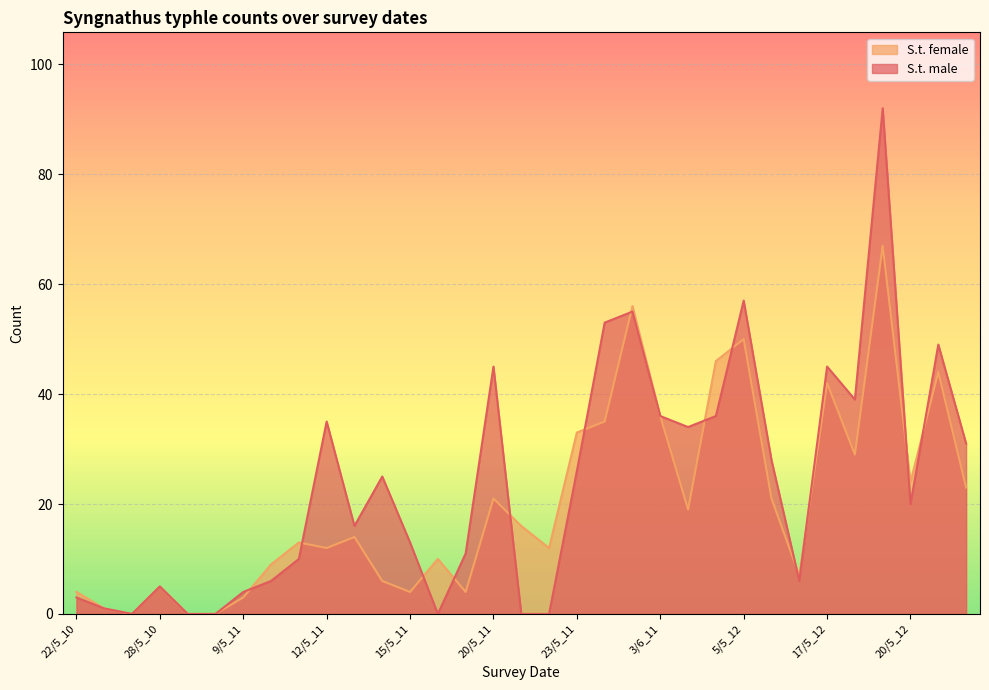

What is the difference between the maximum and minimum values in the S.t. male series?

92